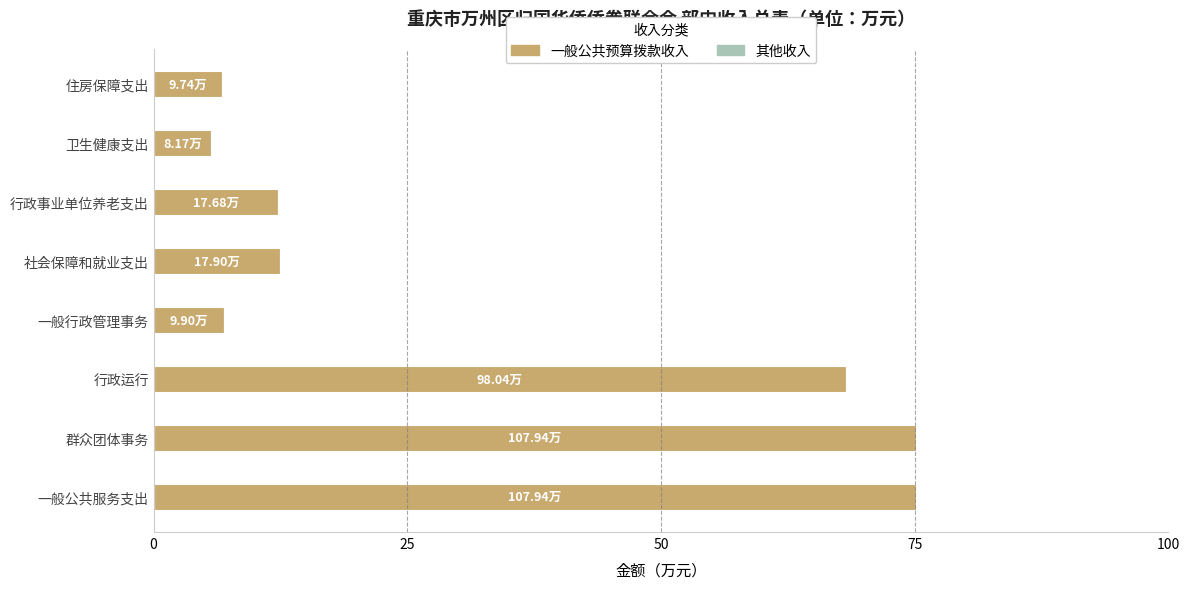

What is the change in value from 群众团体事务 to 卫生健康支出?

-69.4